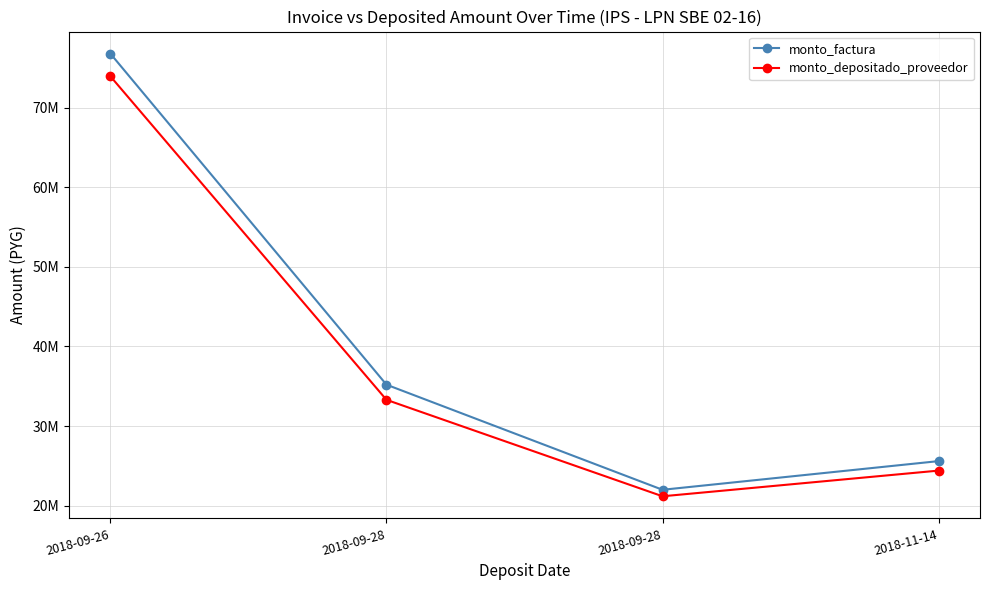

Rank the series at 2018-09-26 from lowest to highest value.

monto_depositado_proveedor, monto_factura